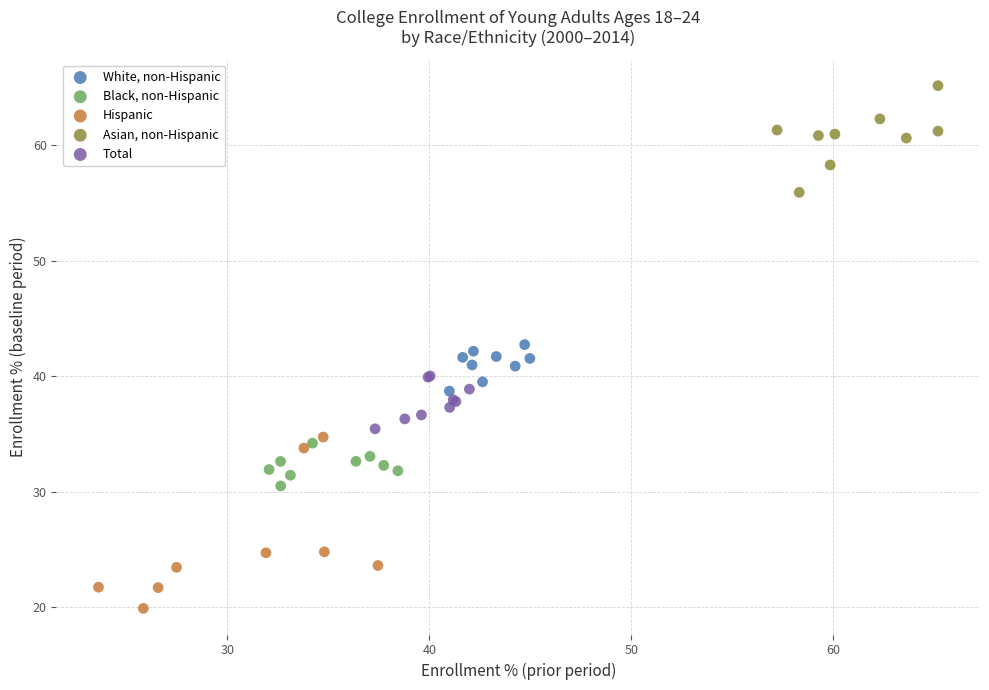

Which series reaches the maximum Y coordinate?

Asian, non-Hispanic